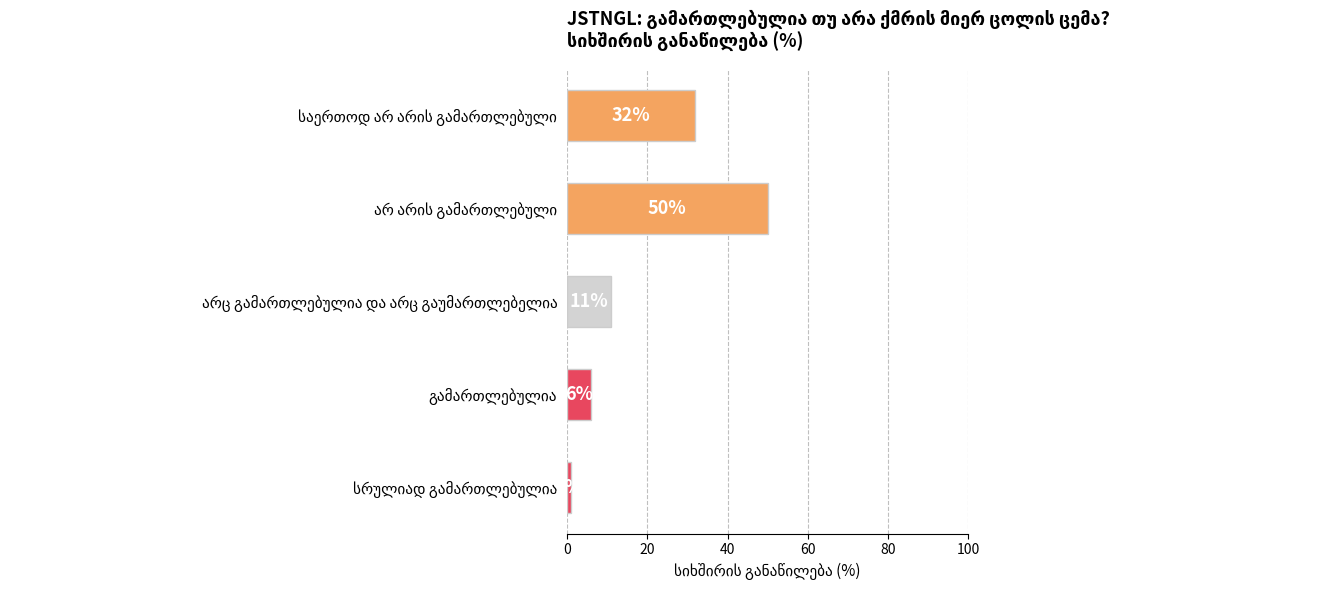

What is the difference between the second highest and second lowest values?

26